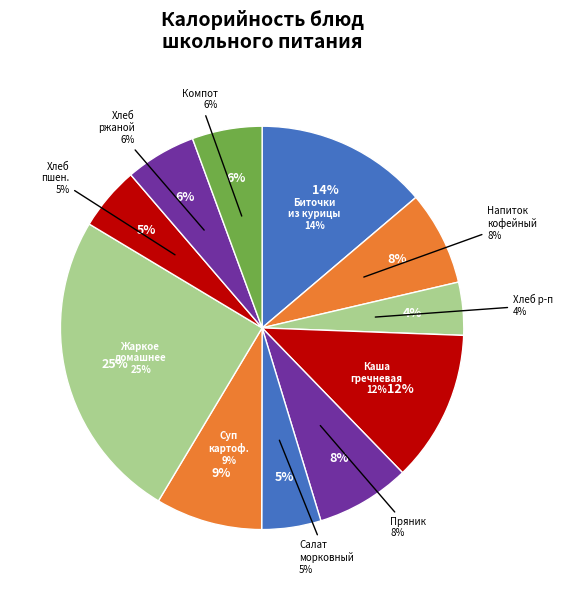

What percentage do хлеб пшеничный and Салат морковный together represent?

9.8%